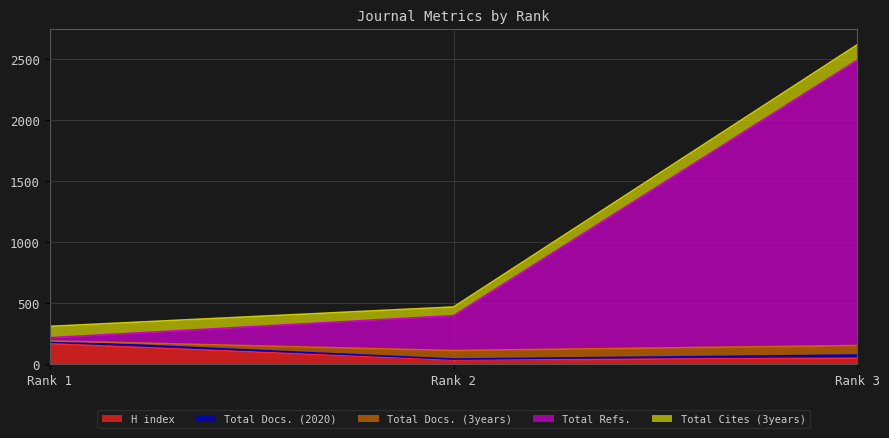

Where does the Total Cites (3years) series first go above 93?

Rank 3